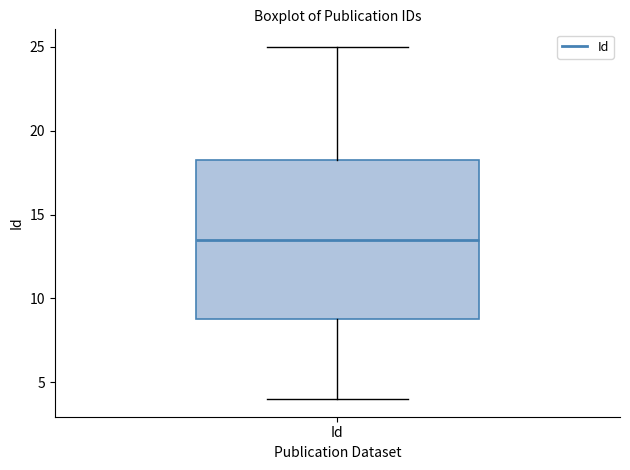

Where does the upper whisker of the box for Id end on the y-axis? The values are not printed on the chart, so give them approximately, as read against the axis.

25.0